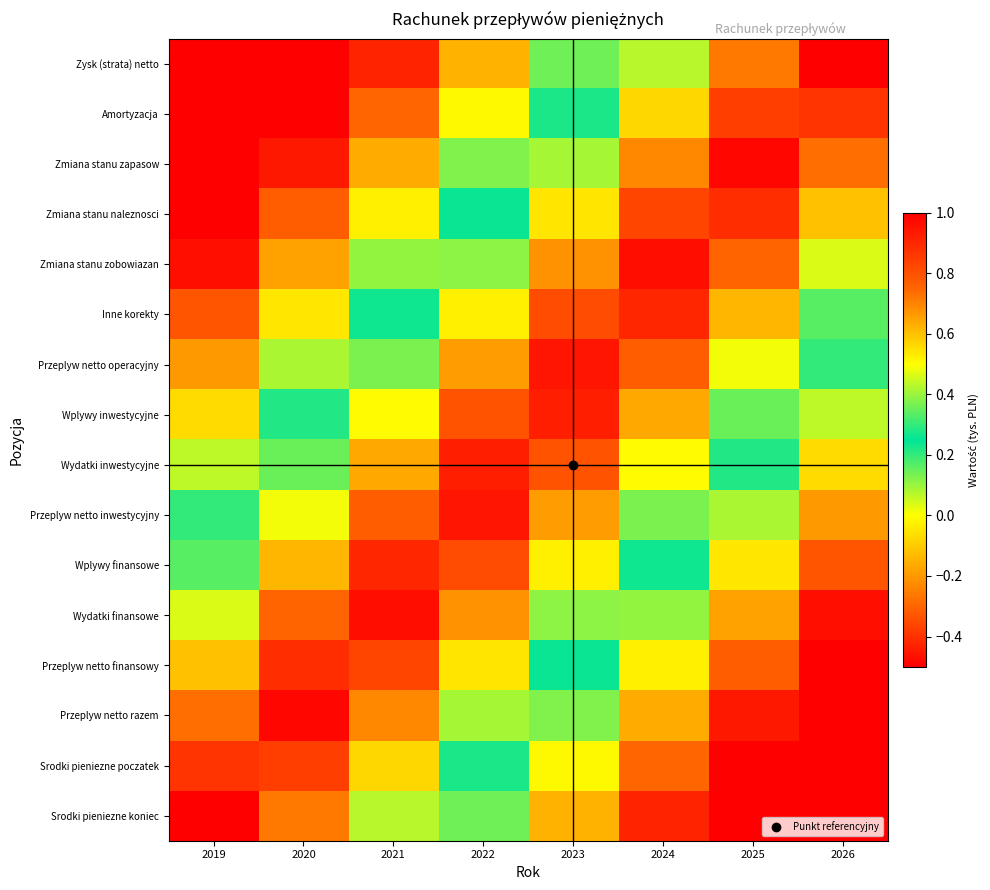

Reading left to right, extract all data points from this chart.

Zysk (strata) netto: 2019=-1.0	2020=-0.7	2021=-0.4	2022=-0.1	2023=0.1	2024=0.4	2025=0.7	2026=1.0
Amortyzacja: 2019=-0.9	2020=-0.6	2021=-0.3	2022=-0.0	2023=0.3	2024=0.6	2025=0.8	2026=0.9
Zmiana stanu zapasow: 2019=-0.7	2020=-0.4	2021=-0.2	2022=0.1	2023=0.4	2024=0.7	2025=1.0	2026=0.7
Zmiana stanu naleznosci: 2019=-0.6	2020=-0.3	2021=-0.0	2022=0.3	2023=0.5	2024=0.8	2025=0.9	2026=0.6
Zmiana stanu zobowiazan: 2019=-0.5	2020=-0.2	2021=0.1	2022=0.4	2023=0.7	2024=1.0	2025=0.8	2026=0.5
Inne korekty: 2019=-0.3	2020=-0.0	2021=0.2	2022=0.5	2023=0.8	2024=0.9	2025=0.6	2026=0.3
Przeplyw netto operacyjny: 2019=-0.2	2020=0.1	2021=0.4	2022=0.7	2023=0.9	2024=0.8	2025=0.5	2026=0.2
Wplywy inwestycyjne: 2019=-0.1	2020=0.2	2021=0.5	2022=0.8	2023=0.9	2024=0.6	2025=0.4	2026=0.1
Wydatki inwestycyjne: 2019=0.1	2020=0.4	2021=0.6	2022=0.9	2023=0.8	2024=0.5	2025=0.2	2026=-0.1
Przeplyw netto inwestycyjny: 2019=0.2	2020=0.5	2021=0.8	2022=0.9	2023=0.7	2024=0.4	2025=0.1	2026=-0.2
Wplywy finansowe: 2019=0.3	2020=0.6	2021=0.9	2022=0.8	2023=0.5	2024=0.2	2025=-0.0	2026=-0.3
Wydatki finansowe: 2019=0.5	2020=0.8	2021=1.0	2022=0.7	2023=0.4	2024=0.1	2025=-0.2	2026=-0.5
Przeplyw netto finansowy: 2019=0.6	2020=0.9	2021=0.8	2022=0.5	2023=0.3	2024=-0.0	2025=-0.3	2026=-0.6
Przeplyw netto razem: 2019=0.7	2020=1.0	2021=0.7	2022=0.4	2023=0.1	2024=-0.2	2025=-0.4	2026=-0.7
Srodki pieniezne poczatek: 2019=0.9	2020=0.8	2021=0.6	2022=0.3	2023=-0.0	2024=-0.3	2025=-0.6	2026=-0.9
Srodki pieniezne koniec: 2019=1.0	2020=0.7	2021=0.4	2022=0.1	2023=-0.1	2024=-0.4	2025=-0.7	2026=-1.0